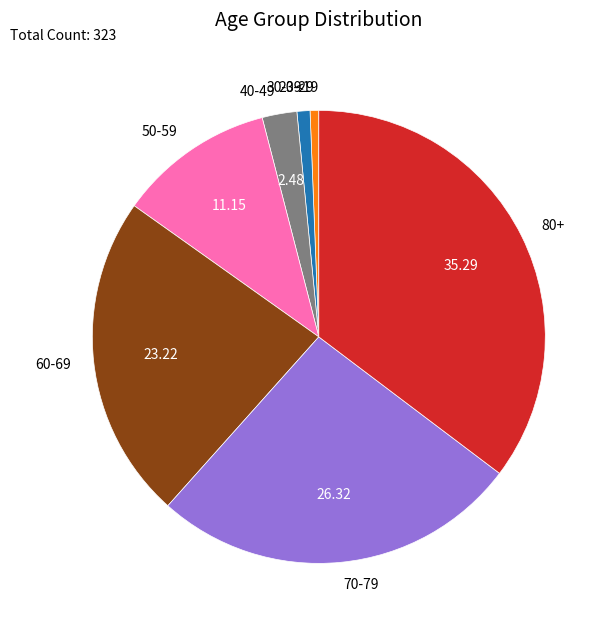

Which has a higher value, 30-39 or 60-69?

60-69